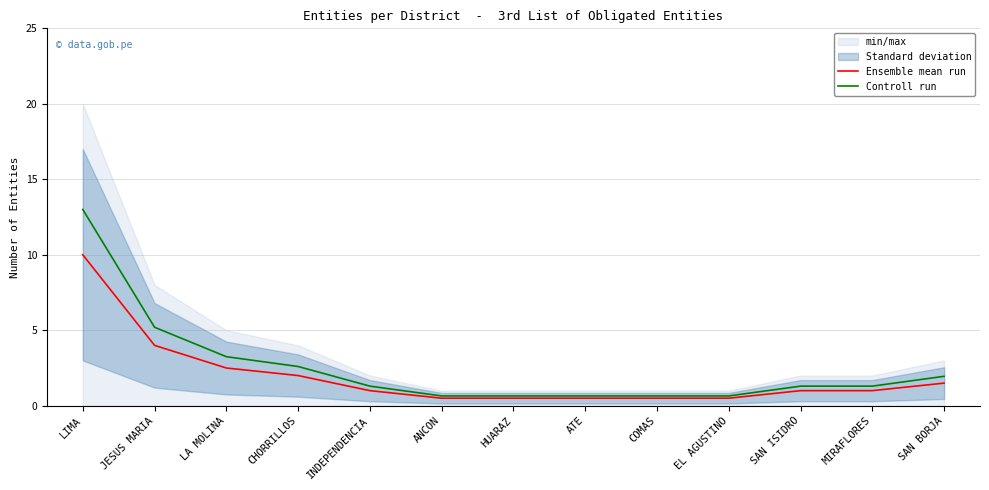

Rank the series by their maximum value, from lowest to highest.

Ensemble mean run, Controll run